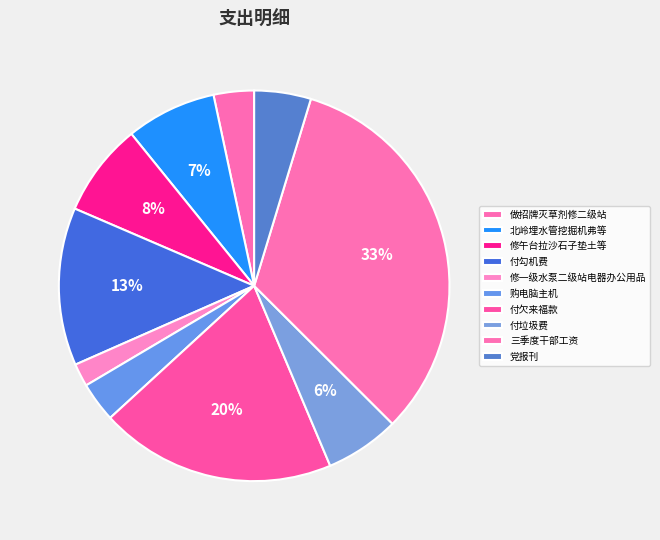

Combined, what portion of the pie is 做招牌灭草剂修二级站 and 北岭埋水管挖掘机弗等?

10.8%